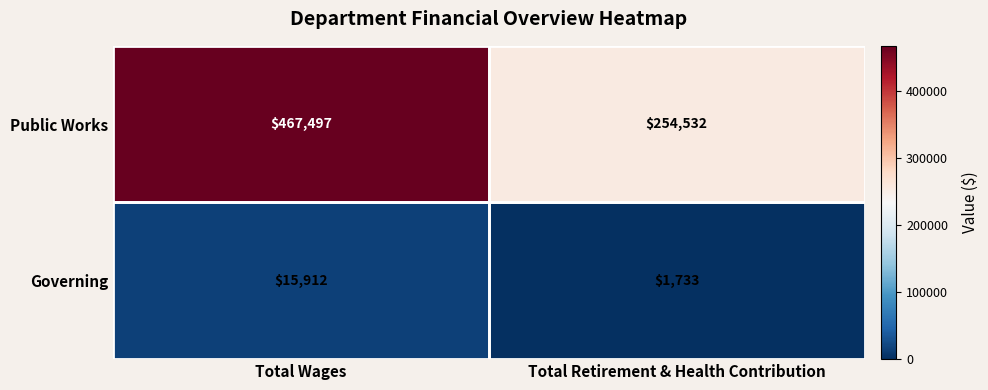

Read the Governing value at Total Wages, to the nearest 10.

15910